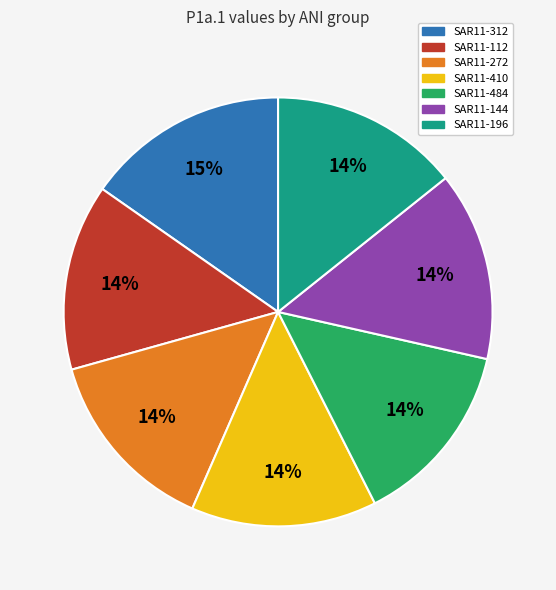

Is SAR11-112 the majority of the pie?

No